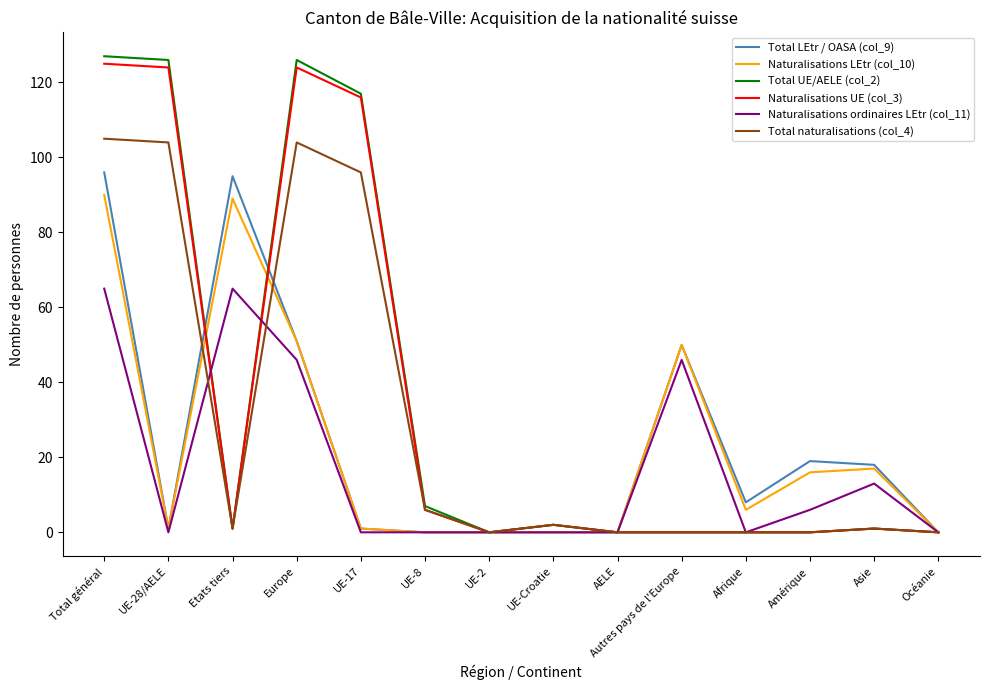

What position from the left is UE-Croatie?

8